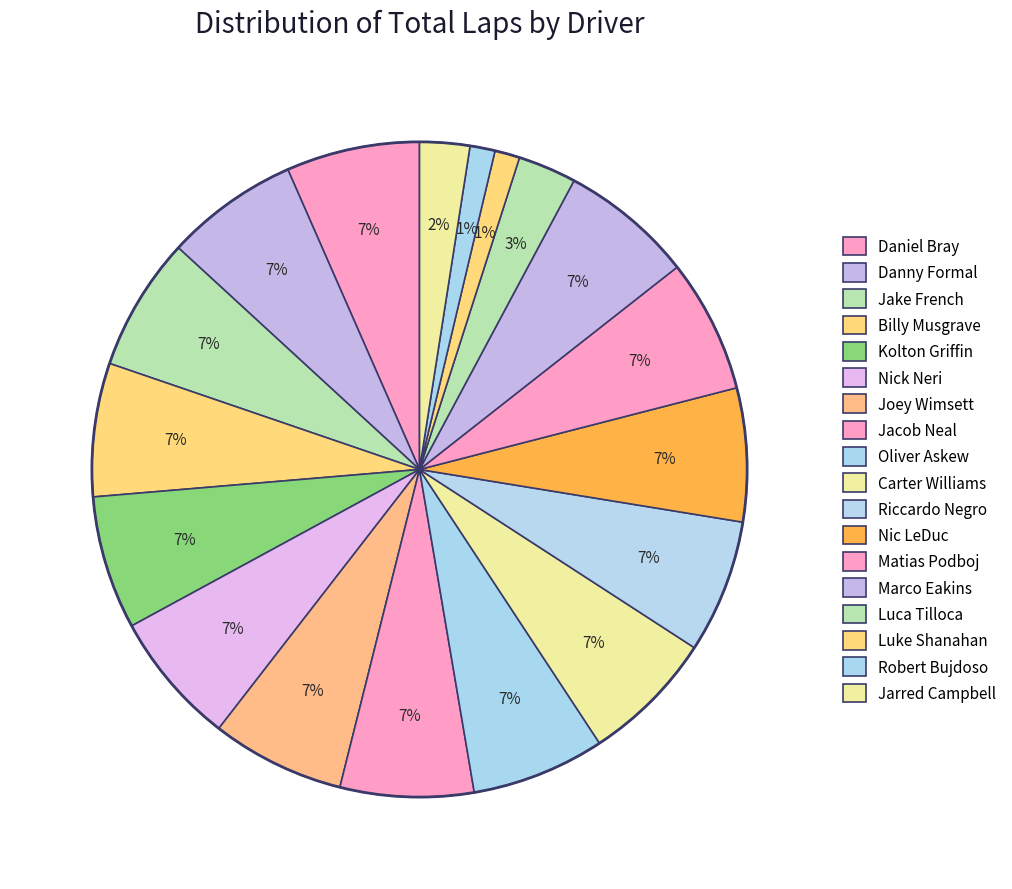

True or false: Danny Formal accounts for 7% of the total.

True